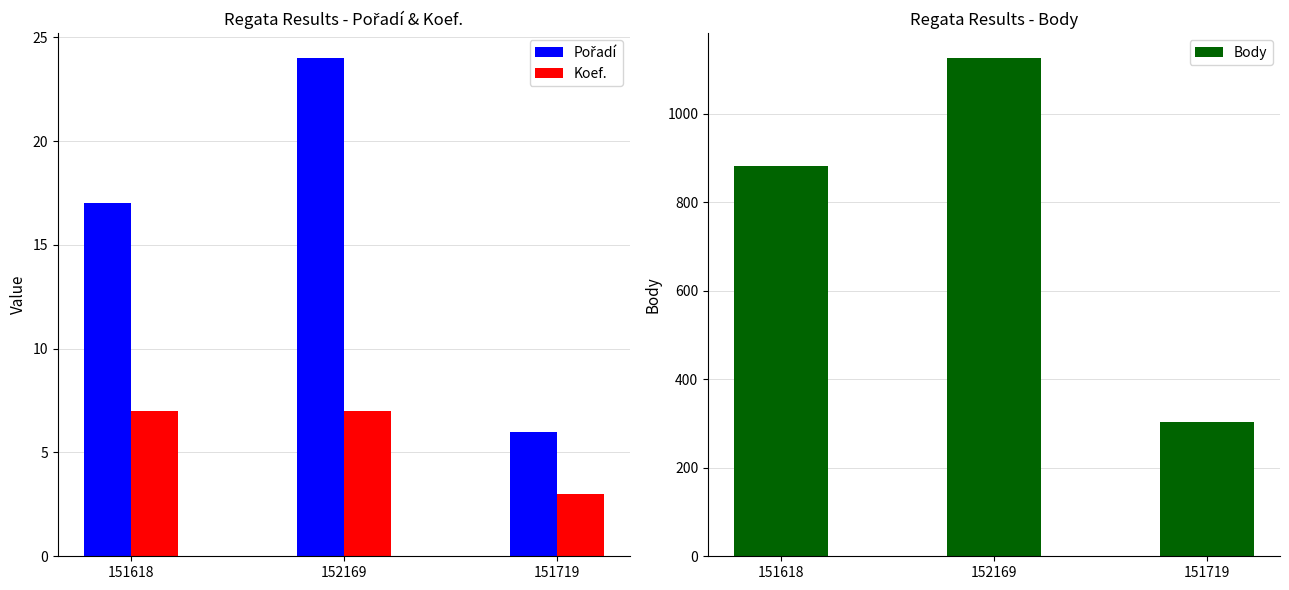

At which label does Body reach its minimum?

151719